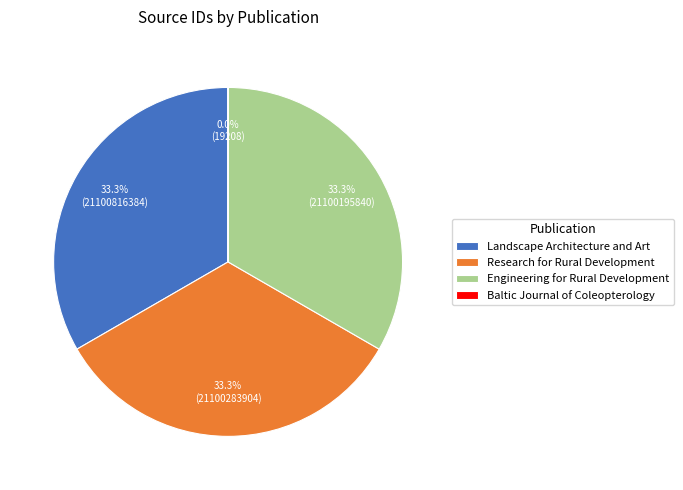

Approximately how many times larger is the value at Landscape Architecture and Art compared to Research for Rural Development?

1.0